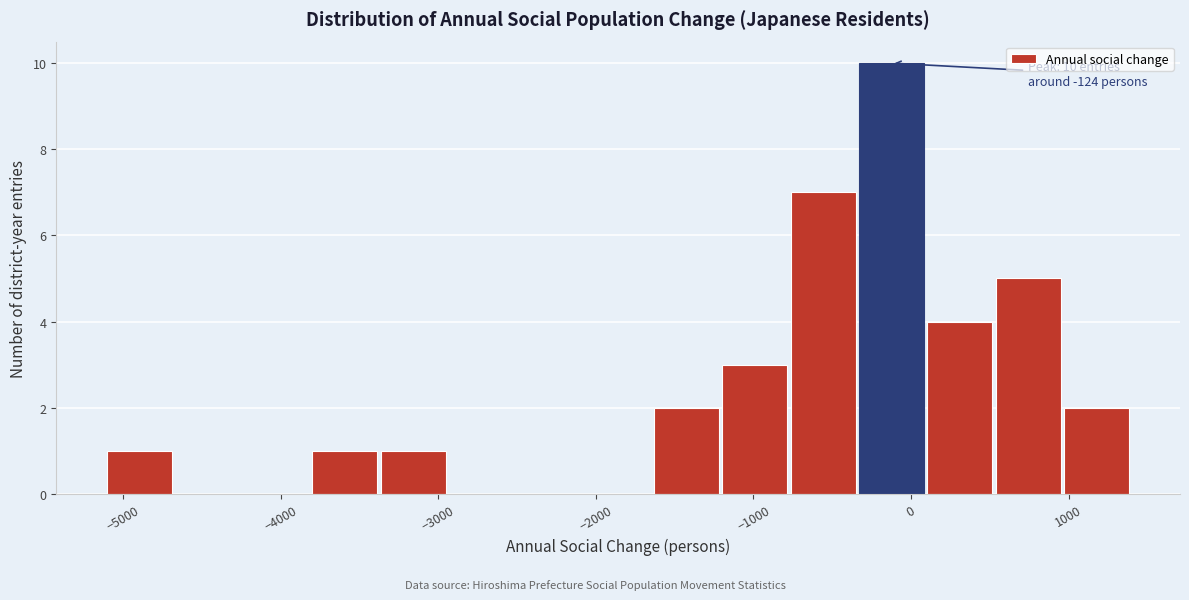

Which range on the x-axis has the tallest bar?

-300 to 100